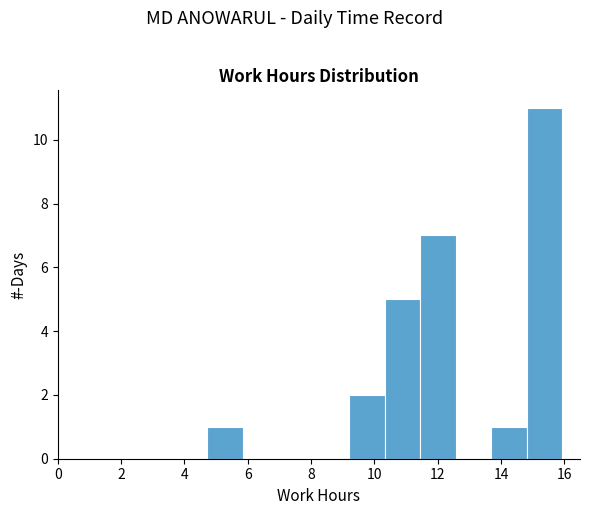

How tall is the bar that spans 13.6 to 14.8 on the x-axis? Neither the bar edges nor the heights are printed on the chart, so give them approximately, as read against the axes.

1